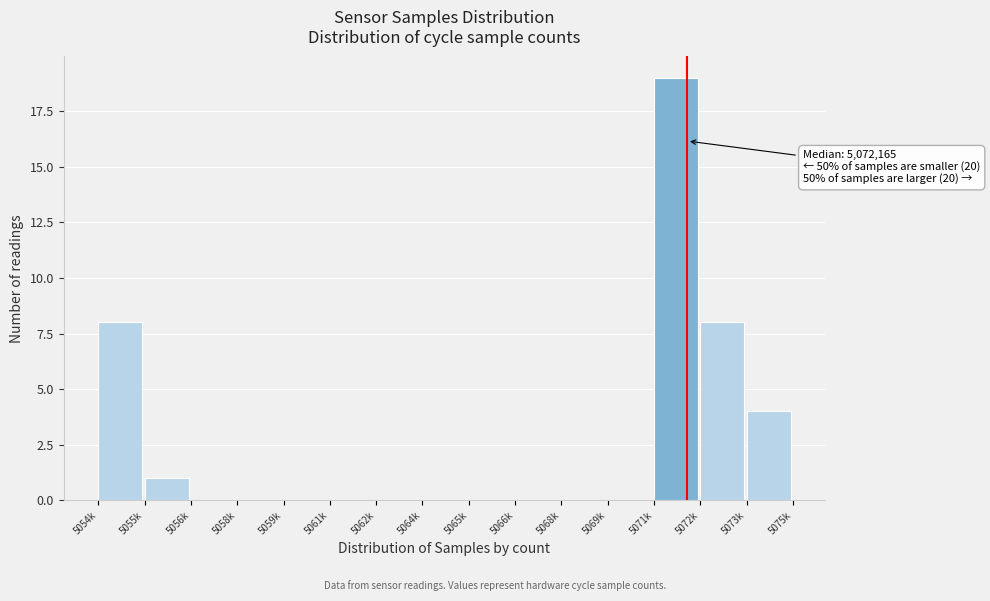

Reading left to right, transcribe all the data shown in this chart.

5054k=8	5055k=1	5056k=0	5058k=0	5059k=0	5061k=0	5062k=0	5064k=0	5065k=0	5066k=0	5068k=0	5069k=0	5071k=19	5072k=8	5073k=4